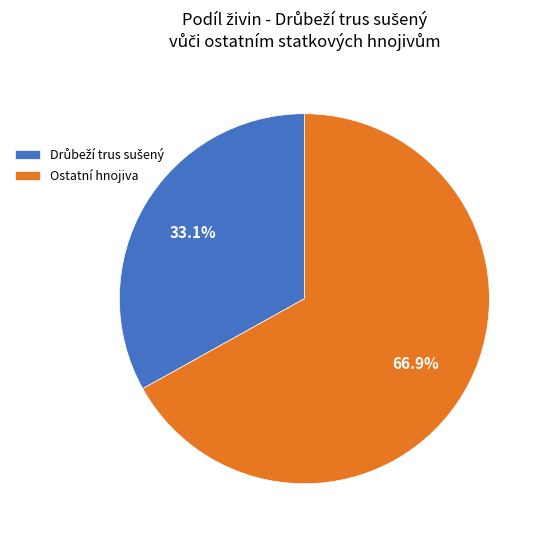

Which slice represents more than half of the pie?

Ostatní hnojiva